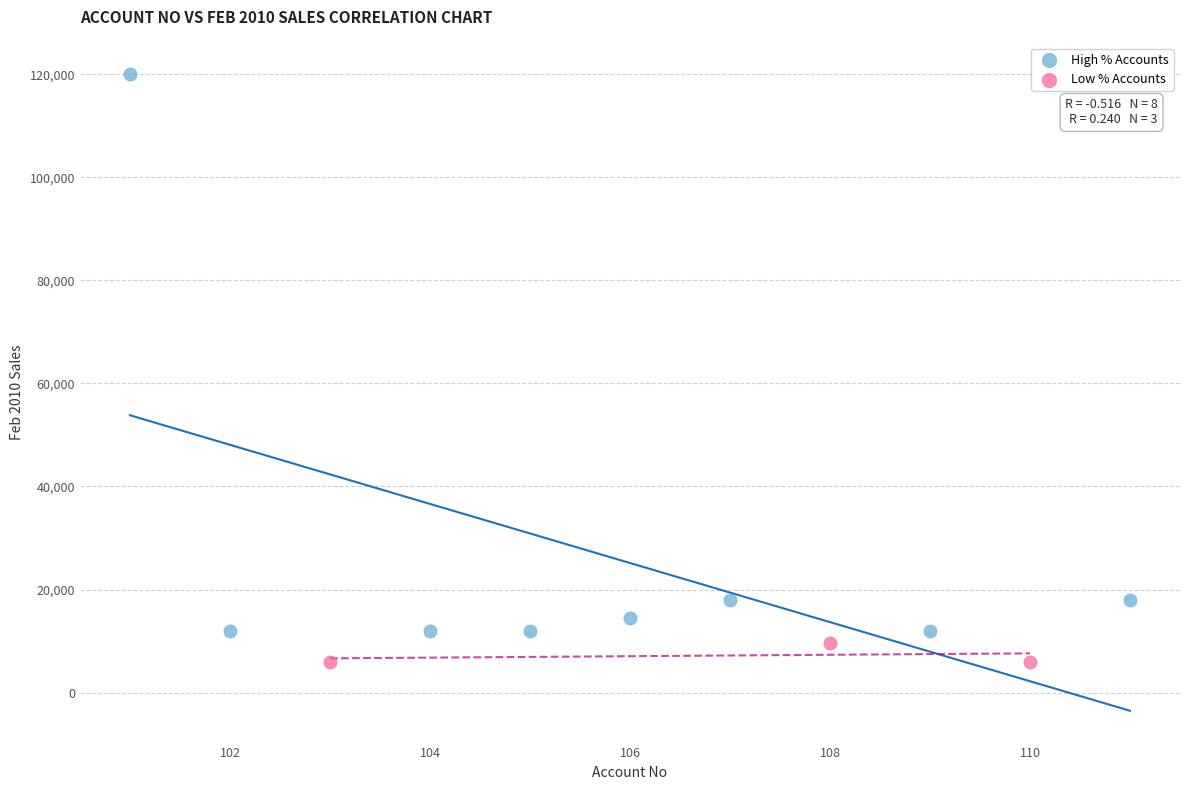

Which series reaches the maximum Y coordinate?

High % Accounts